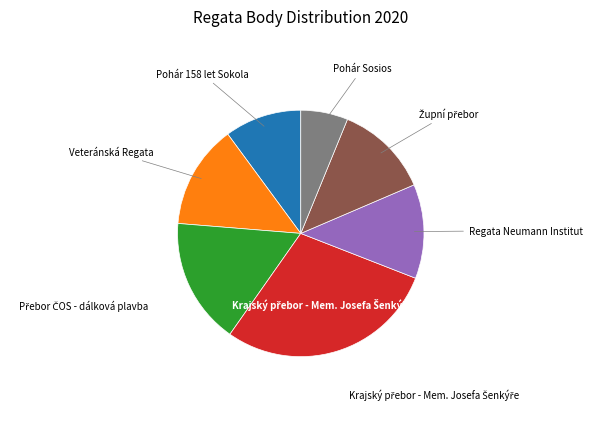

Is there any slice that represents more than half of the pie?

No